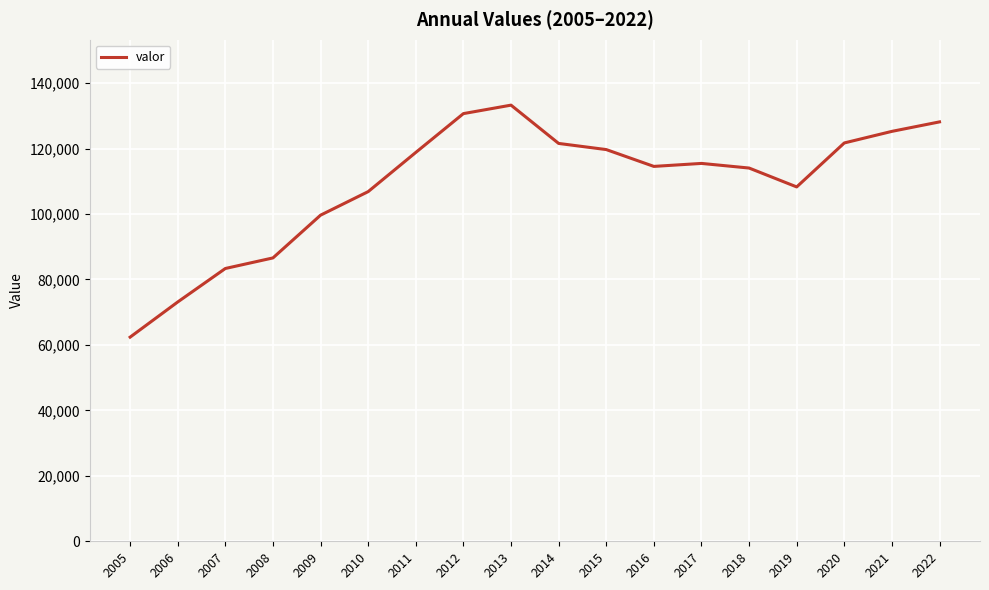

Where is the first local maximum?

2013